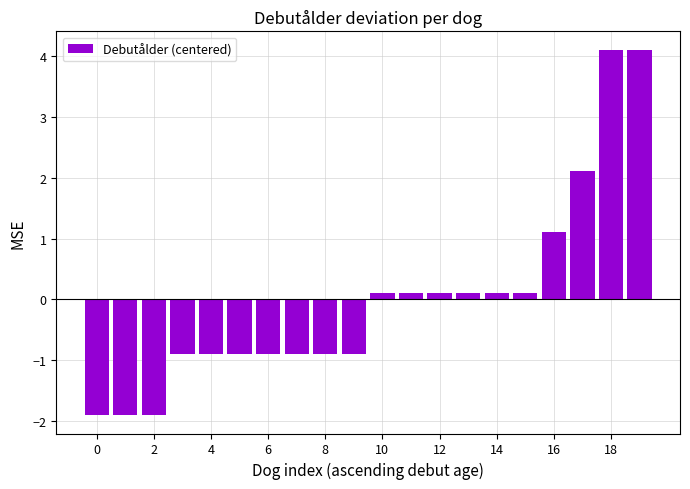

What is the difference between the second highest and minimum values?

6.0